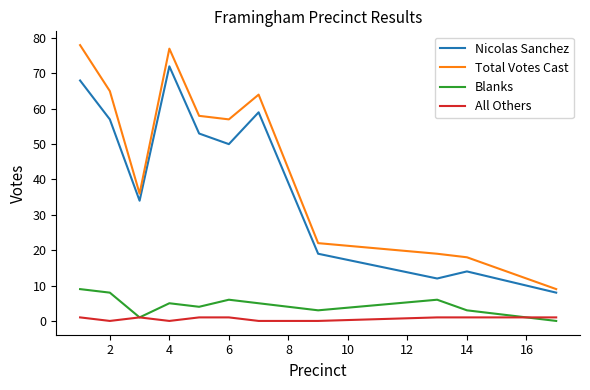

Which series has the largest range (max minus min)?

Total Votes Cast